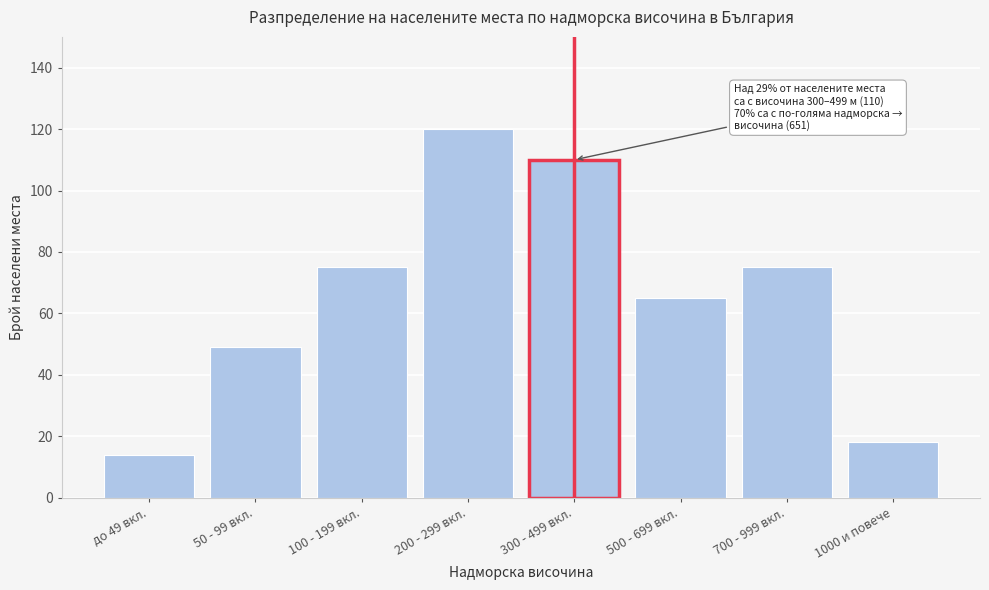

Reading left to right, extract all data points from this chart.

до 49 вкл.=14	50 - 99 вкл.=49	100 - 199 вкл.=75	200 - 299 вкл.=120	300 - 499 вкл.=110	500 - 699 вкл.=65	700 - 999 вкл.=75	1000 и повече=18